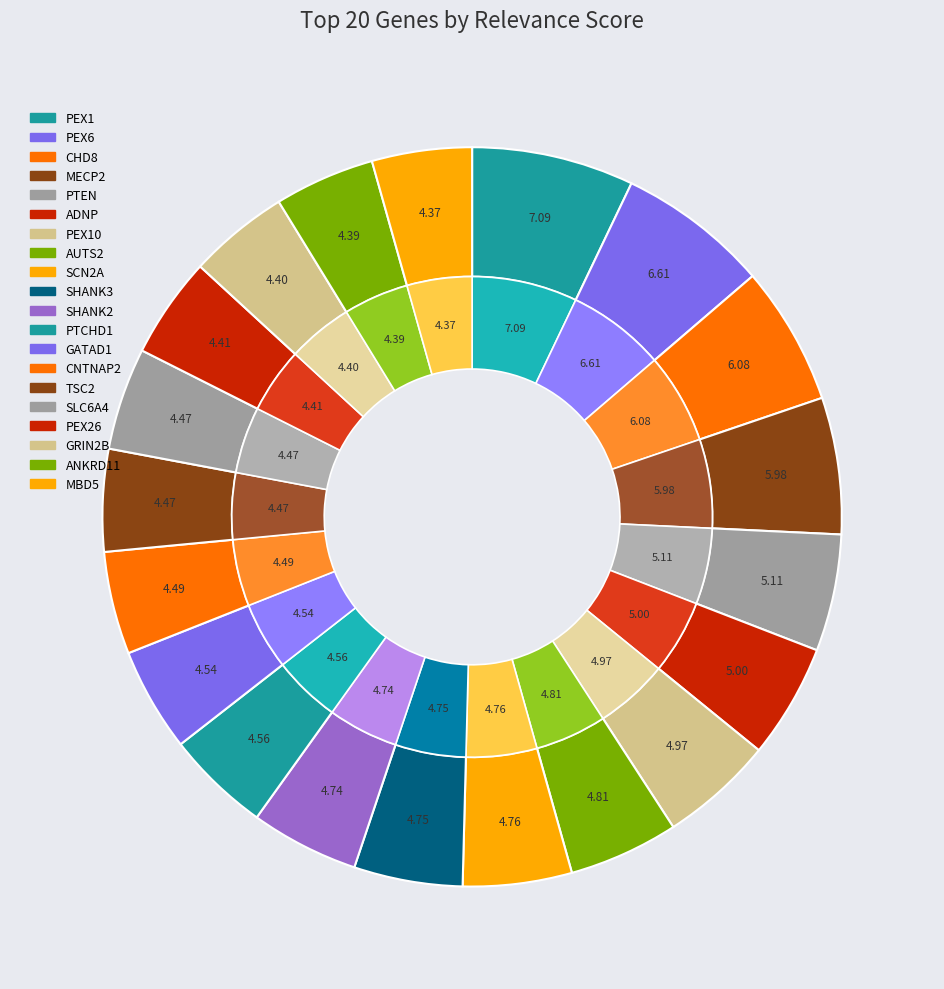

The PEX6 slice represents 1% of the pie. True or false?

False